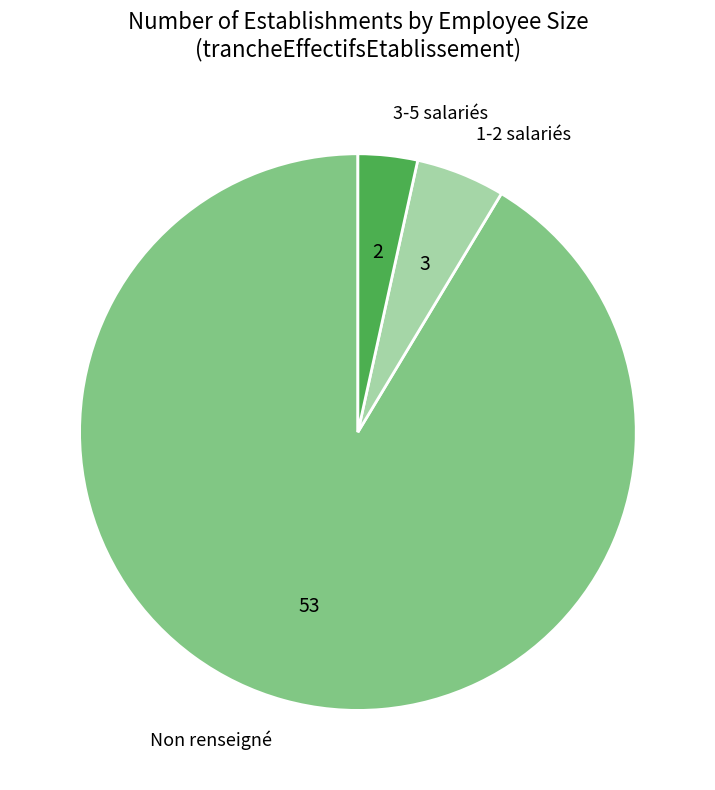

Which slice is the largest?

Non renseigné